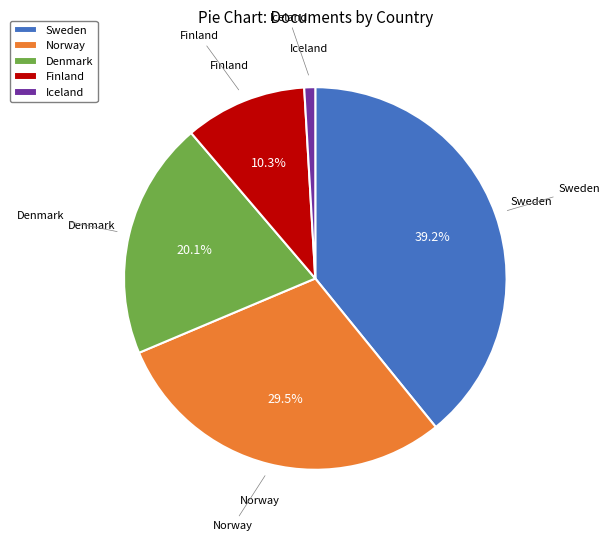

To the nearest percent, what is the difference between the largest and smallest slice percentages?

38%